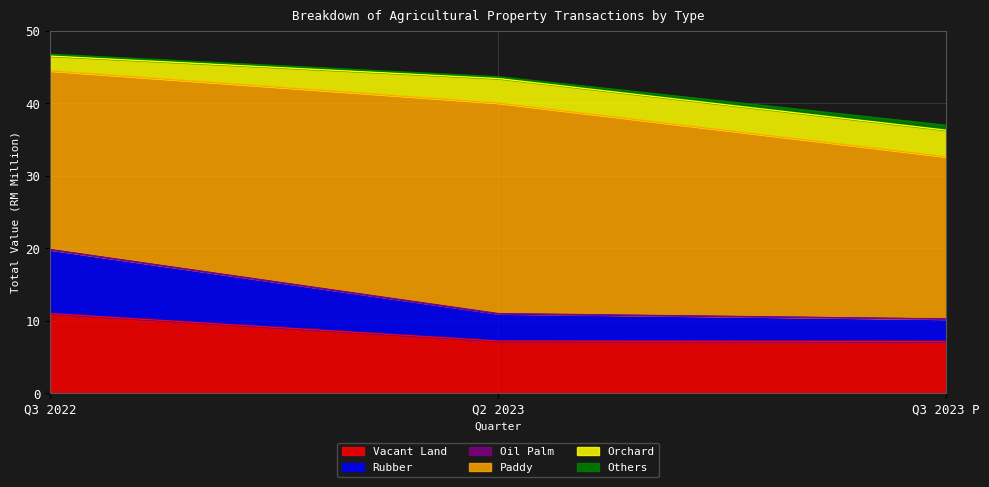

What is the highest value of the Vacant Land series?

11.0